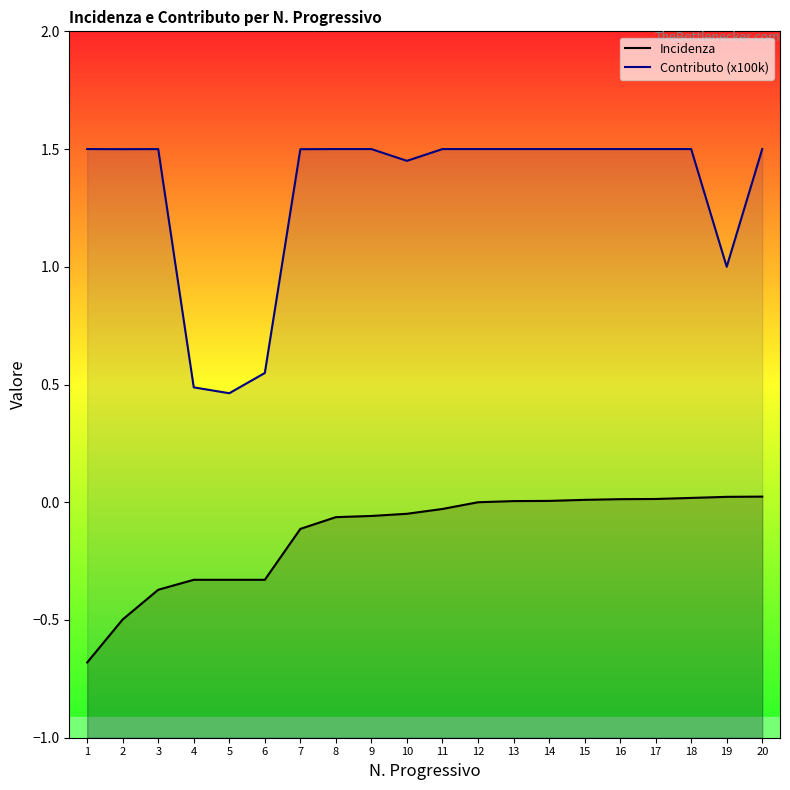

What is the spread (max minus min) of values at 11?

1.5